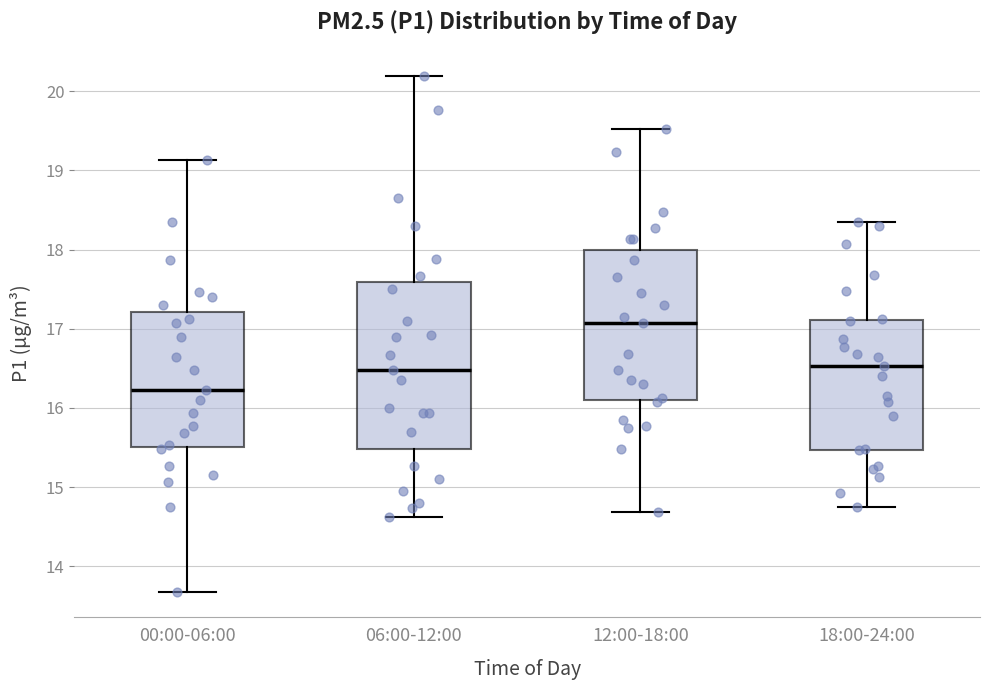

Which box is the tallest, from its lower edge to its upper edge?

06:00-12:00